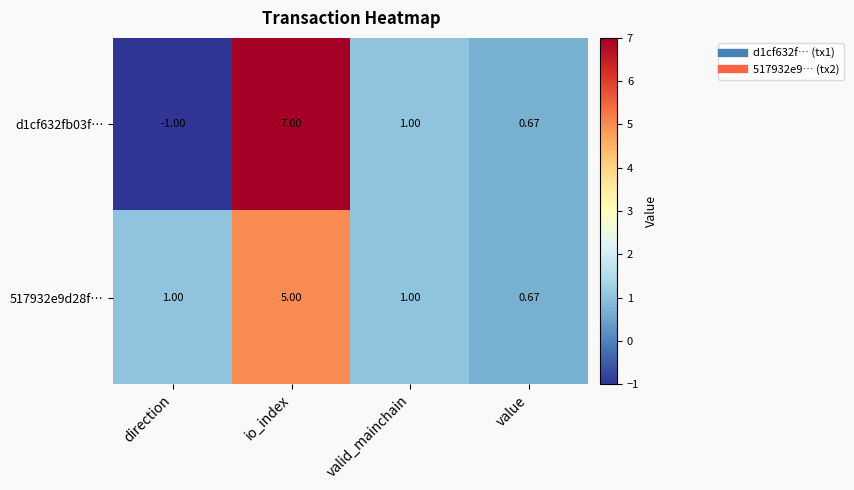

At which label is d1cf632fb03f… closest to 3?

valid_mainchain